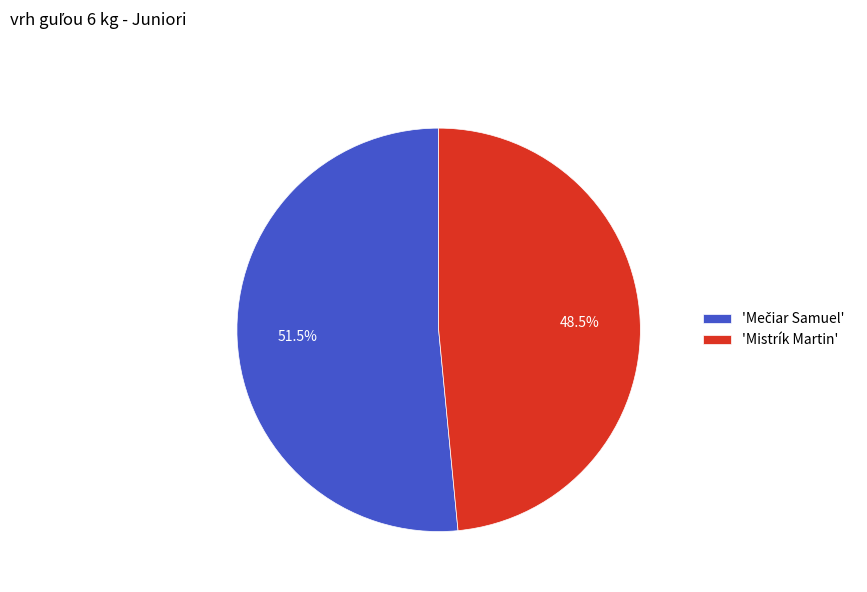

How many segments does this pie chart have?

2